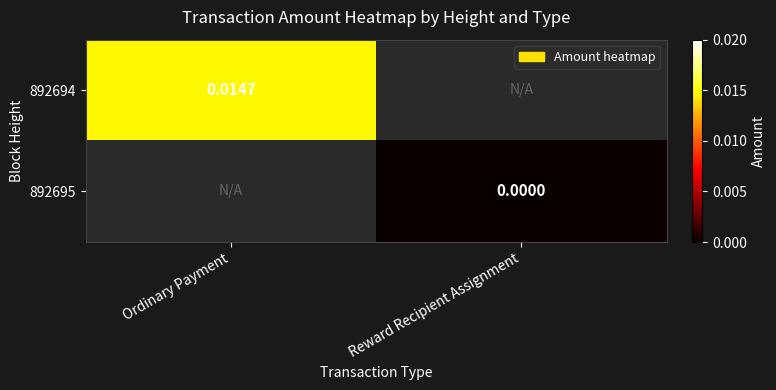

Is the value of 892694 at Ordinary Payment greater than the value of 892695 at Reward Recipient Assignment?

Yes